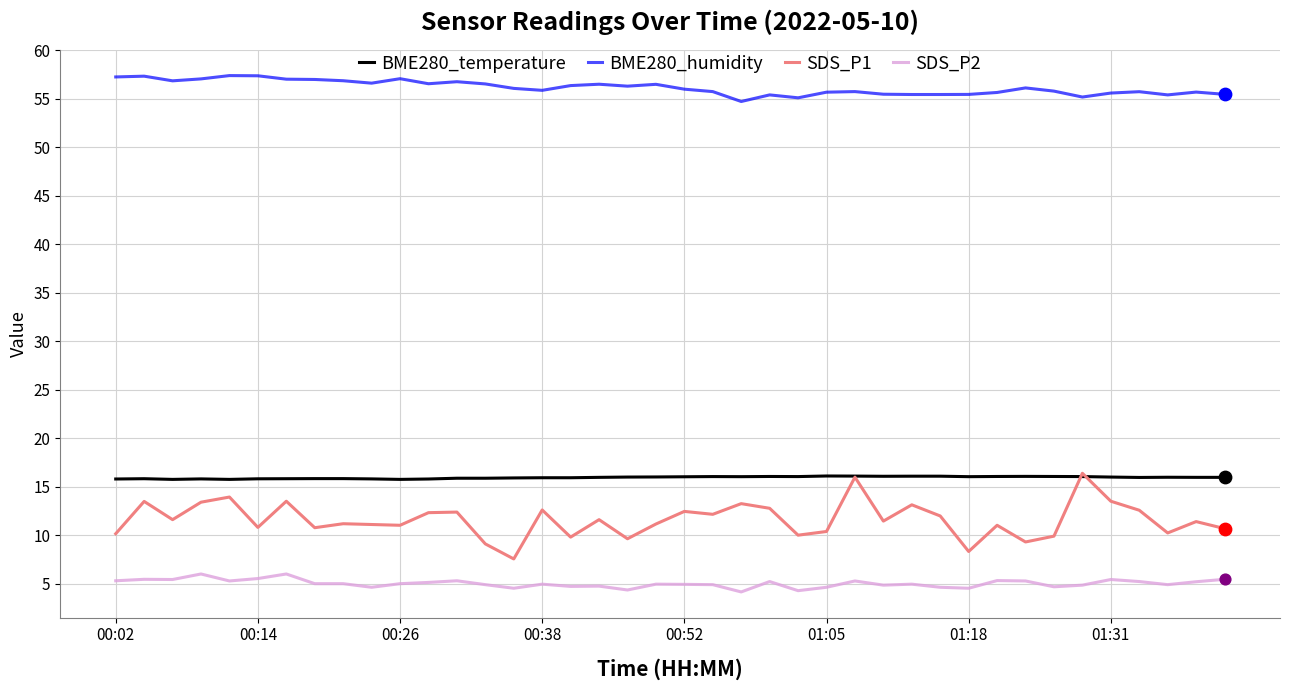

Which series has the largest total across all categories?

BME280_humidity